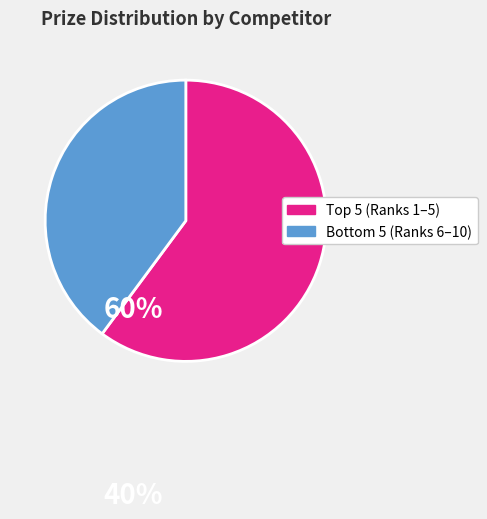

Is there any slice that represents more than half of the pie?

Yes